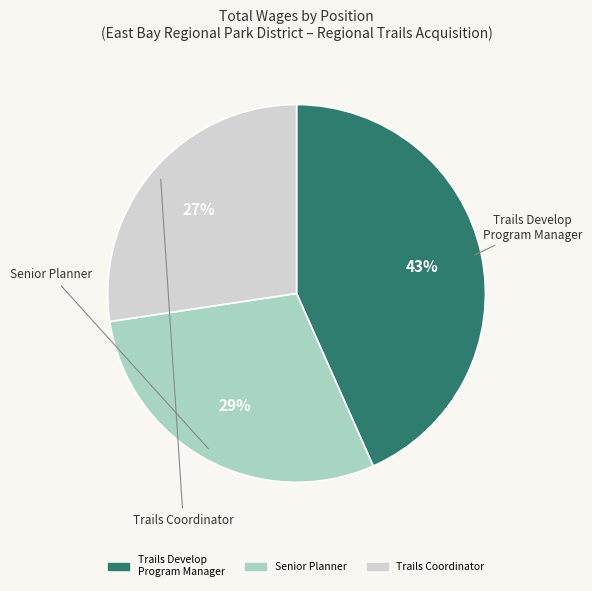

Does any single category account for the majority?

No